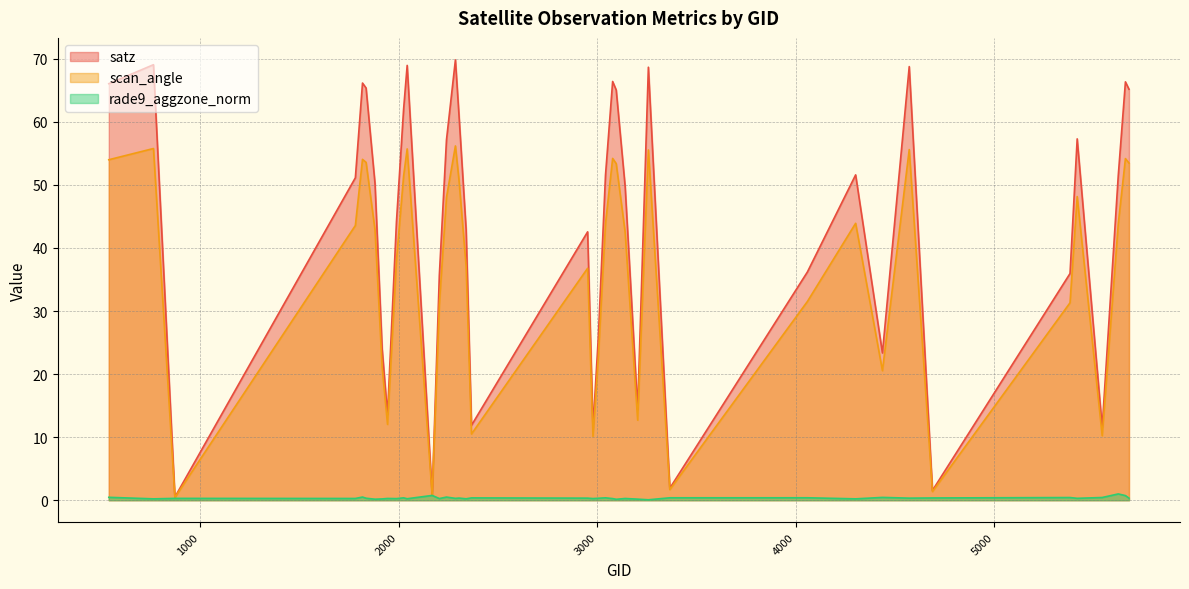

What are all the series names shown in the legend?

satz, scan_angle, rade9_aggzone_norm